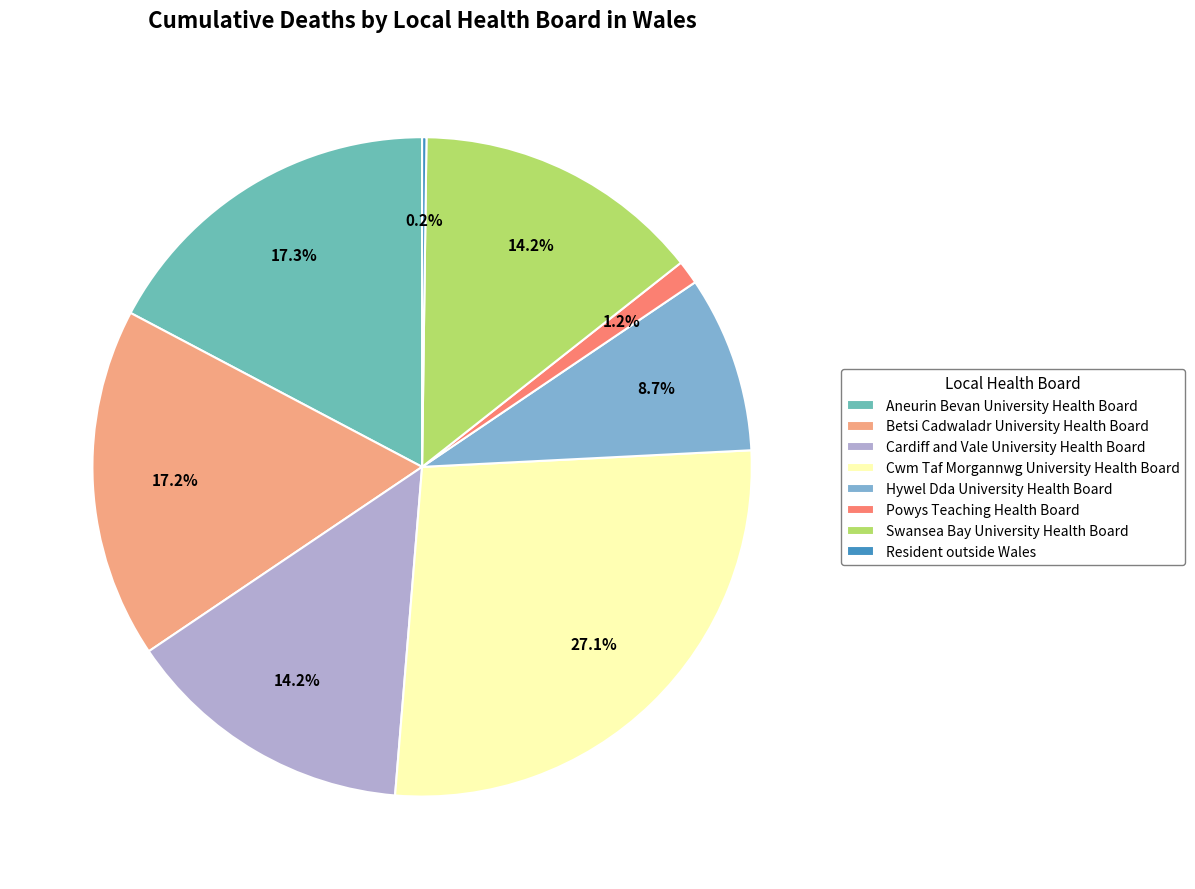

What portion of the pie excludes Cwm Taf Morgannwg University Health Board?

72.9%